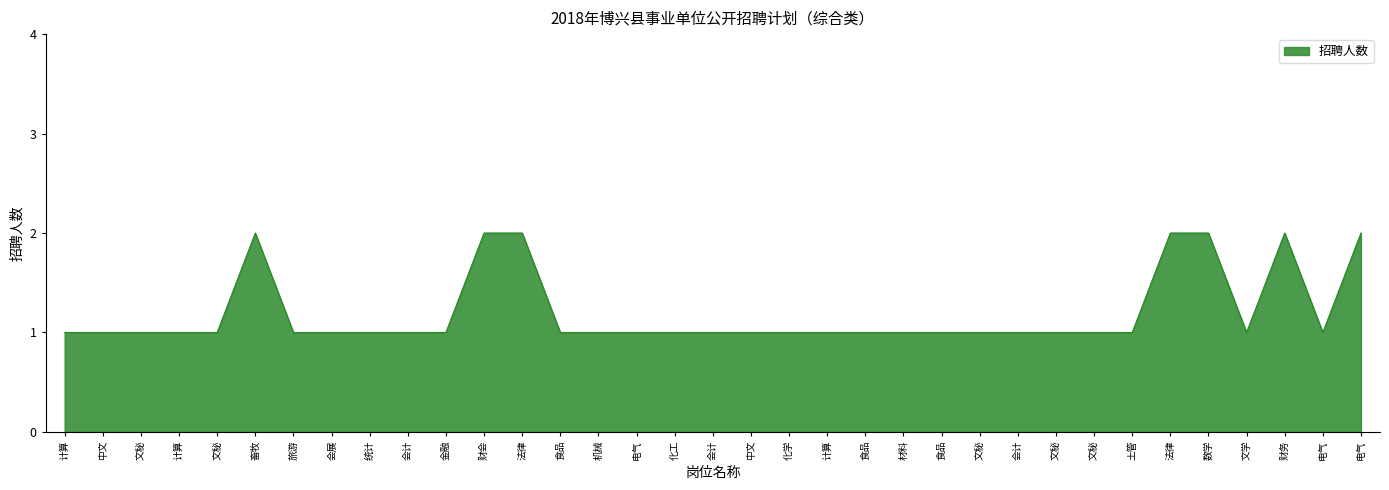

Does the chart have visible grid lines?

No